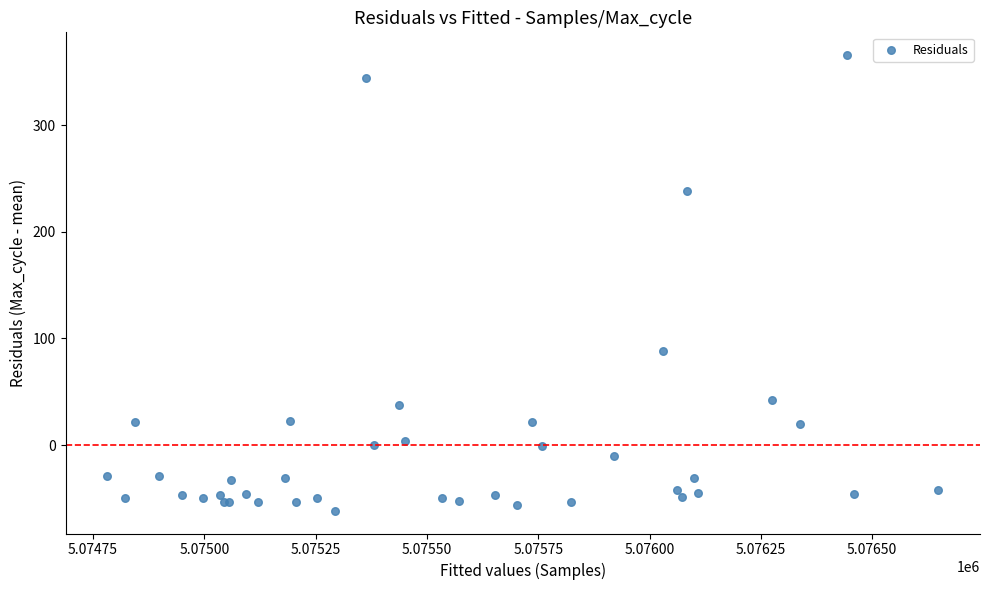

What Y value in the scatter plot is closest to 152?

88.5